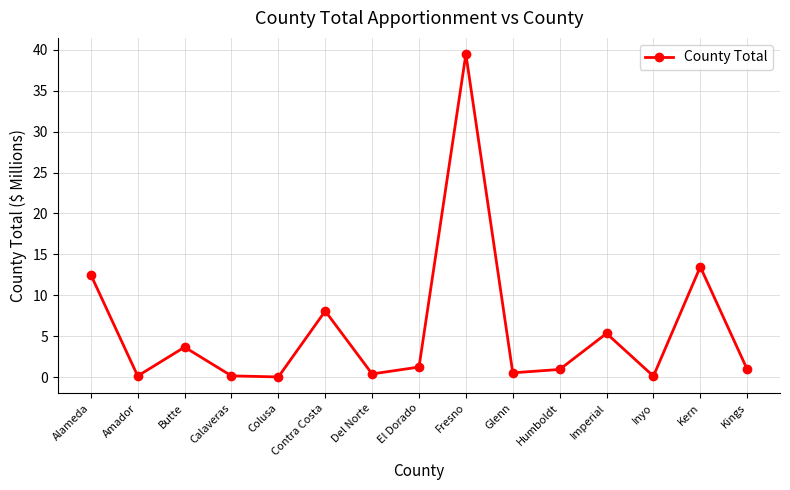

What is the label of the 14th point from the right?

Amador